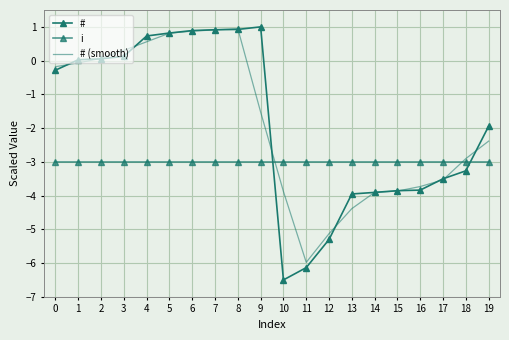

Is it true that i equals -3.0 at 16?

True